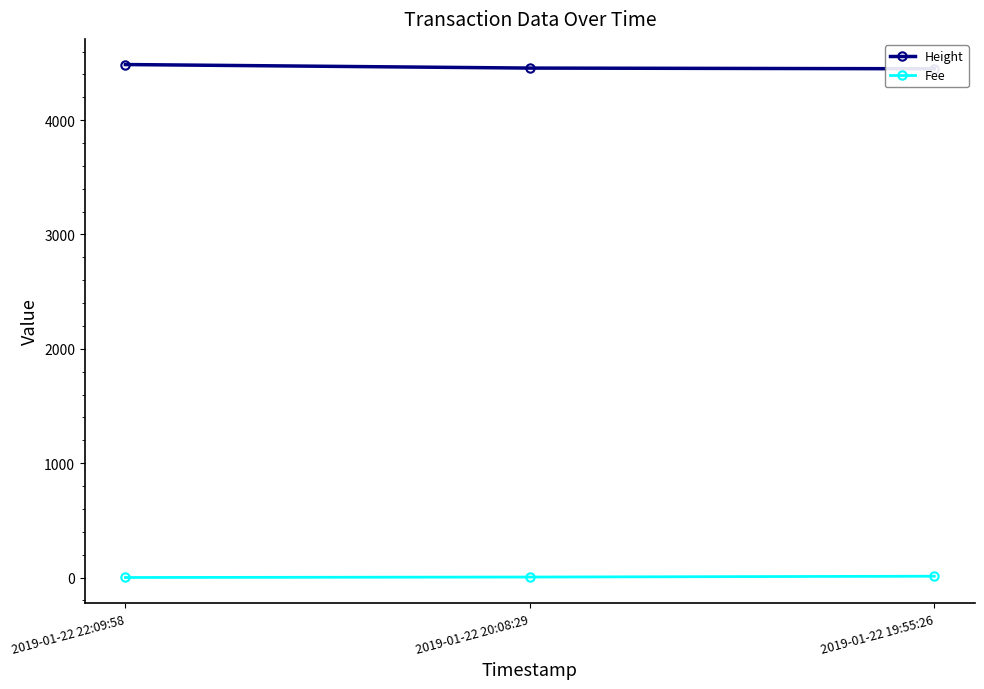

List the labels in order of Height value, smallest first.

2019-01-22 19:55:26, 2019-01-22 20:08:29, 2019-01-22 22:09:58